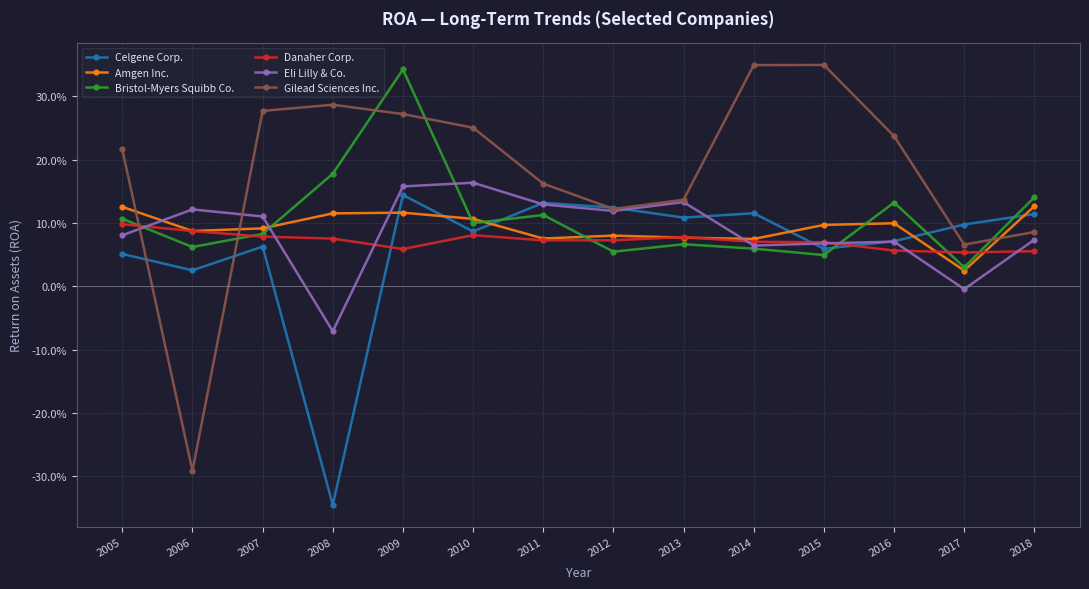

Rank the series by their maximum value, from highest to lowest.

Gilead Sciences Inc., Bristol-Myers Squibb Co., Eli Lilly & Co., Celgene Corp., Amgen Inc., Danaher Corp.